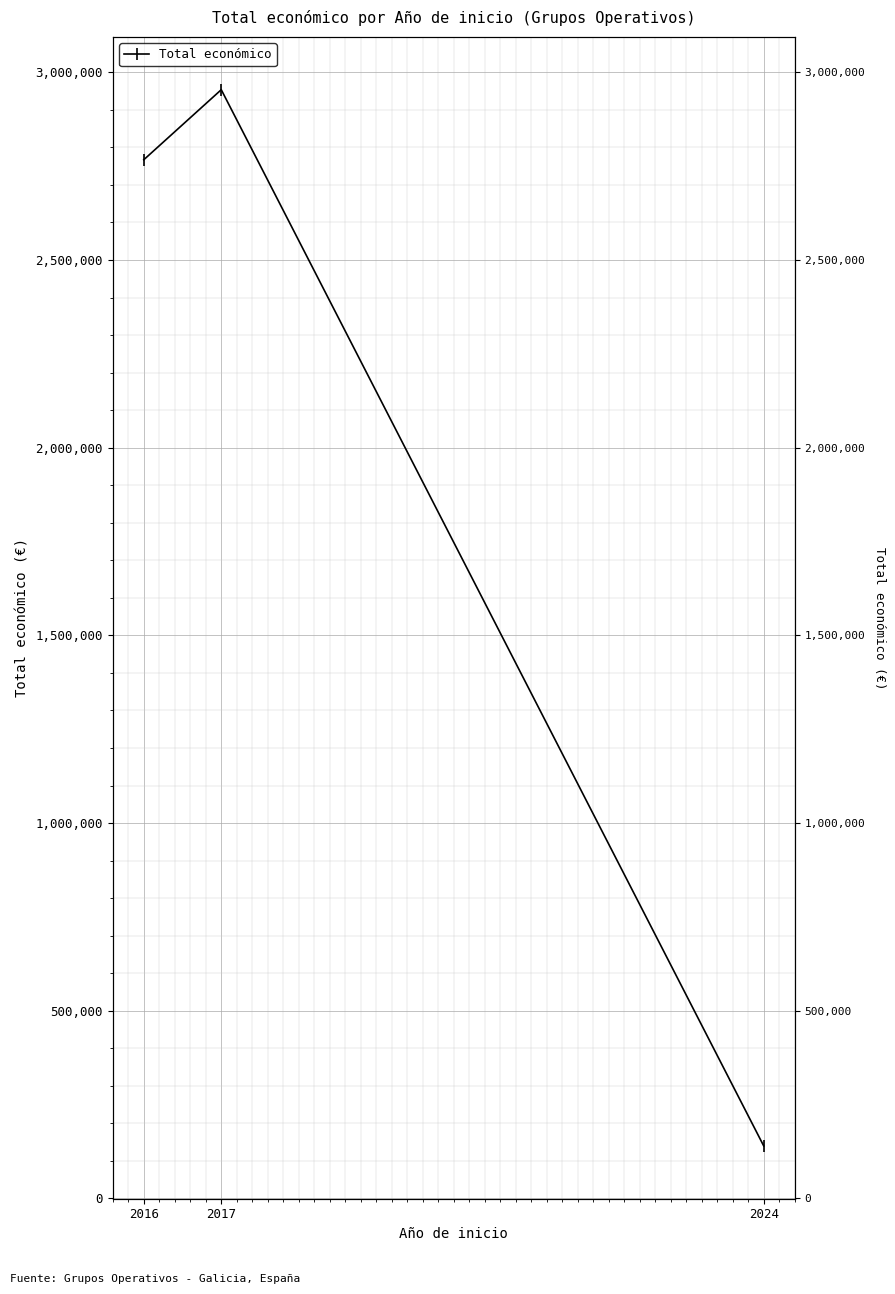

What is the value of the 3rd point from the left?

139900